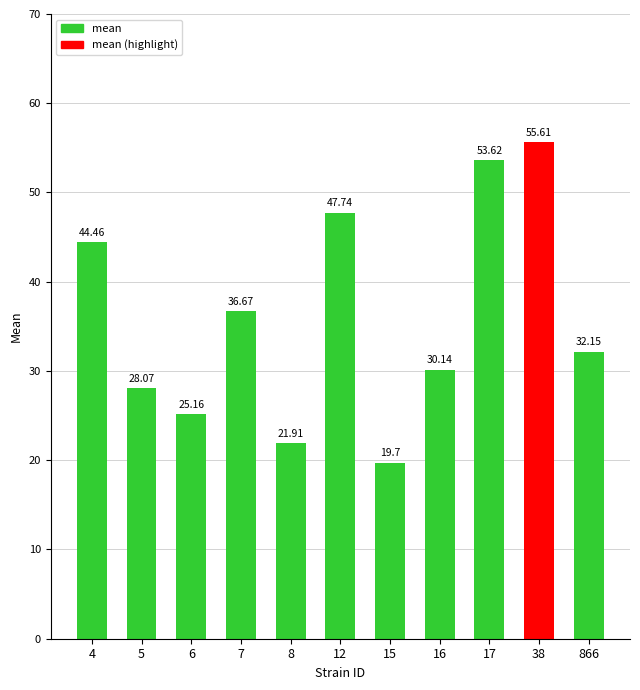

Which label corresponds to the smallest value in the chart?

15